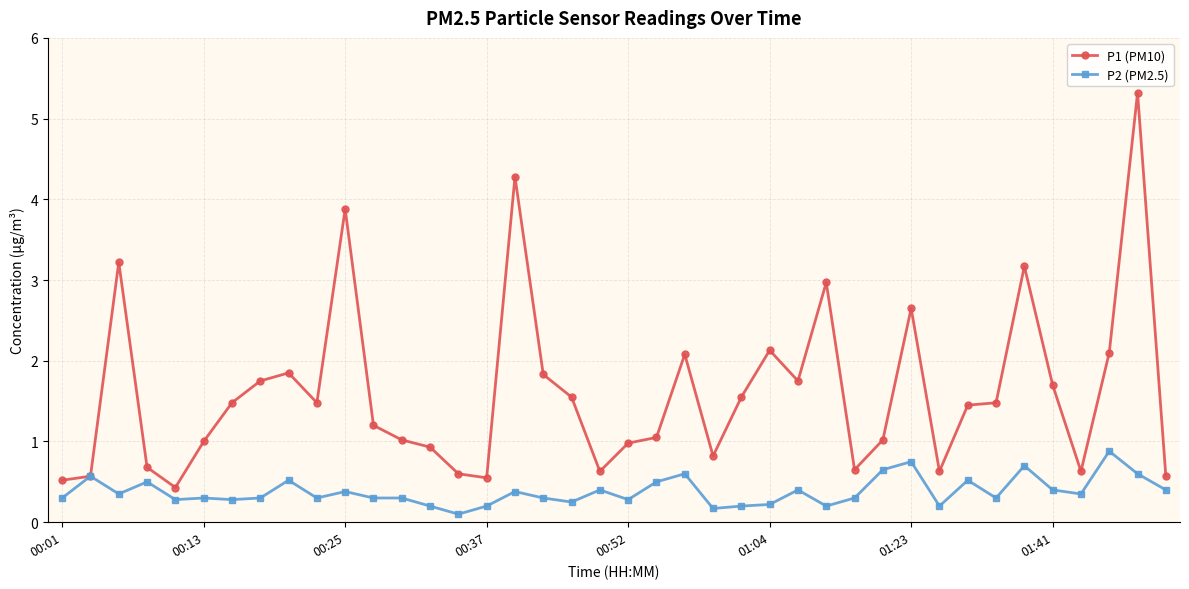

What is the lowest value of the P1 (PM10) series?

0.4